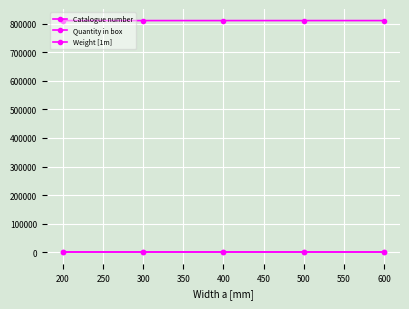

How many categories are shown in the chart?

5